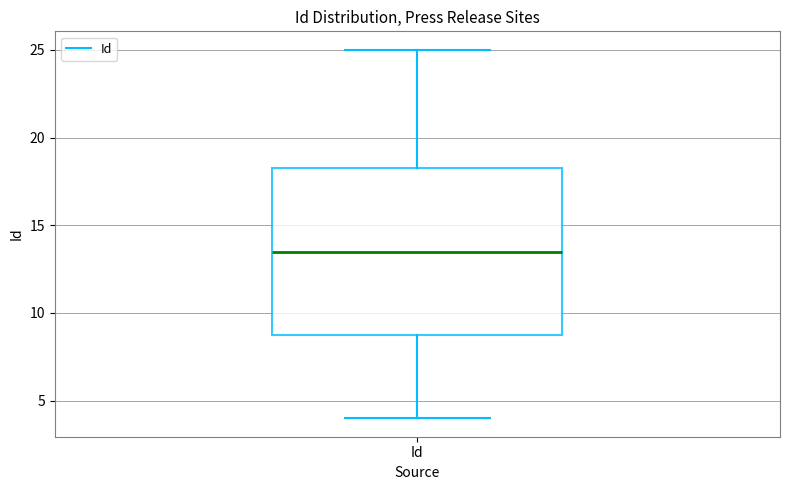

Where does the lower whisker of the box for Id end on the y-axis? The values are not printed on the chart, so give them approximately, as read against the axis.

4.0